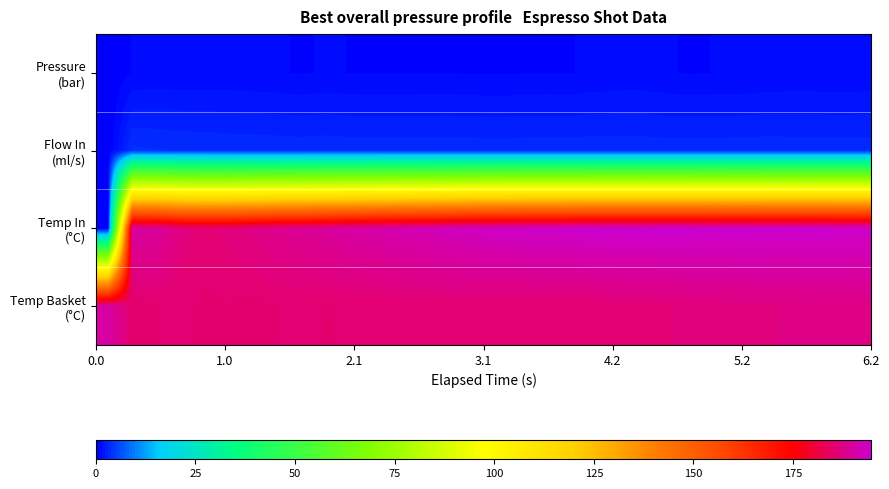

Which series has the largest range (max minus min)?

Temp In (°C)